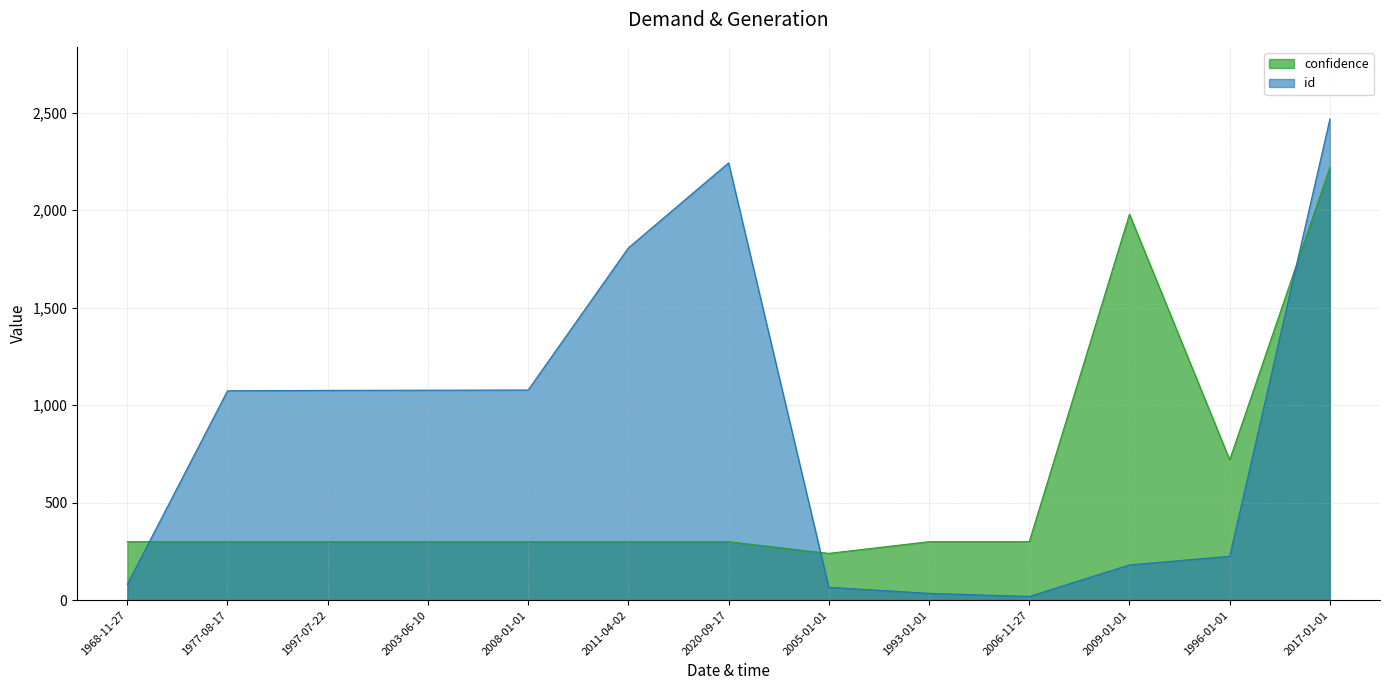

Reading left to right, list all the values displayed in this chart.

confidence: 300	300	300	300	300	300	300	240	300	300	1980	720	2220
id: 81	1074	1076	1077	1078	1807	2243	66	35	19	181	225	2468